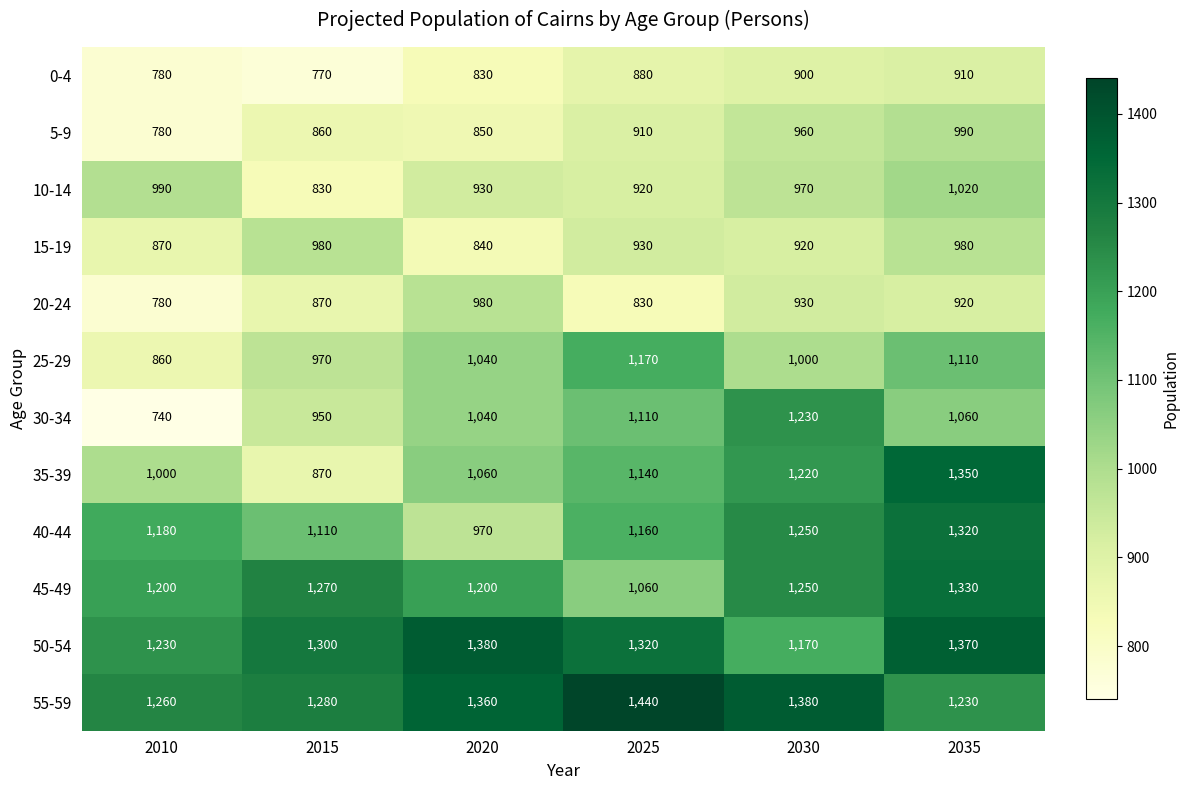

What is the difference between the 0-4 values at 2020 and 2025?

50